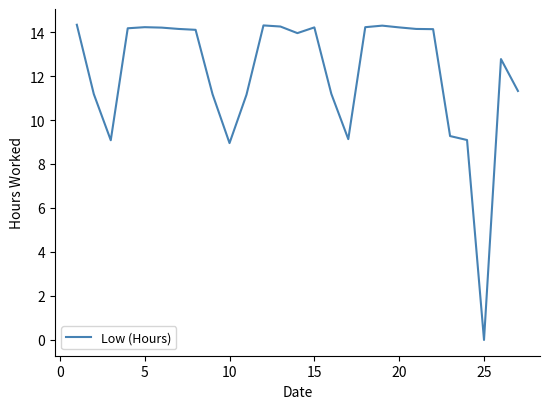

What is the maximum value shown in the chart?

14.3